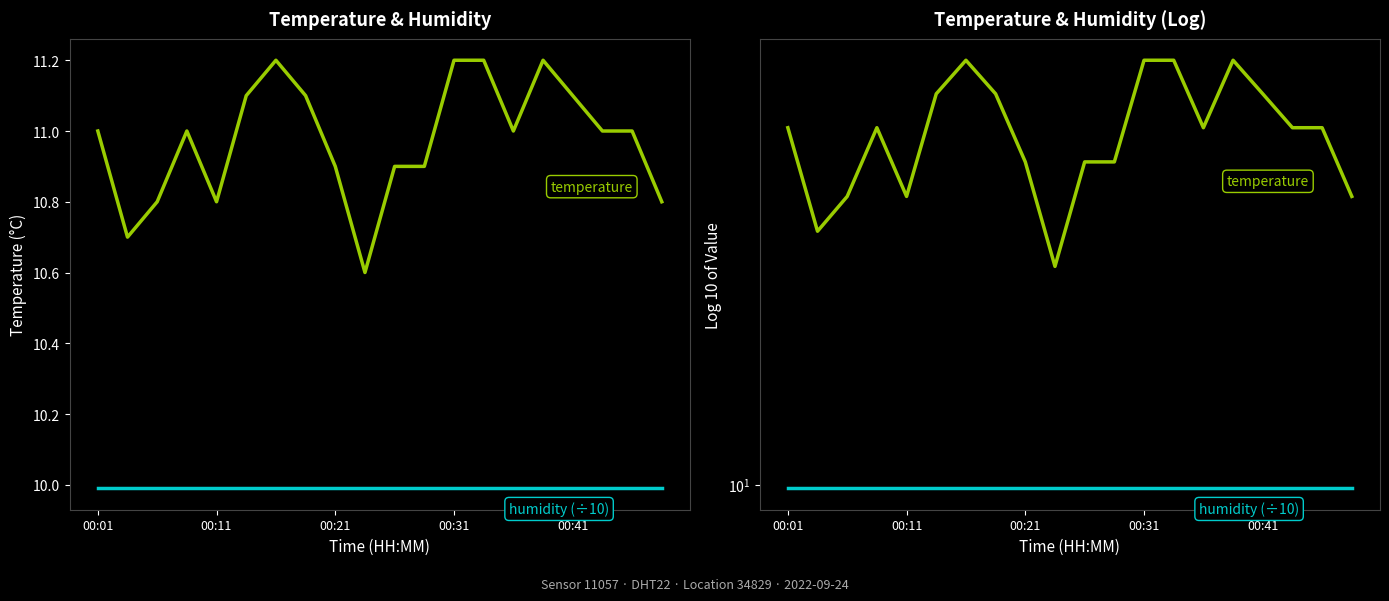

True or false: humidity (÷10) and temperature cross at least once.

False